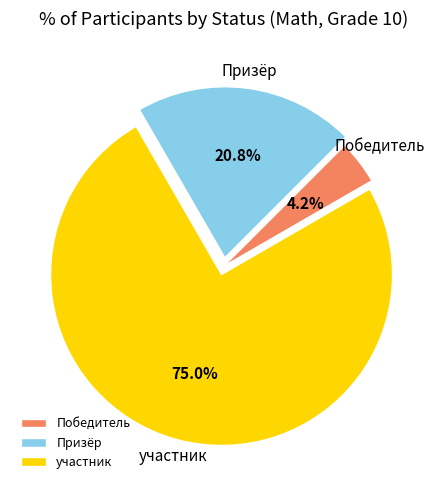

To the nearest percent, what portion does Победитель represent?

4%